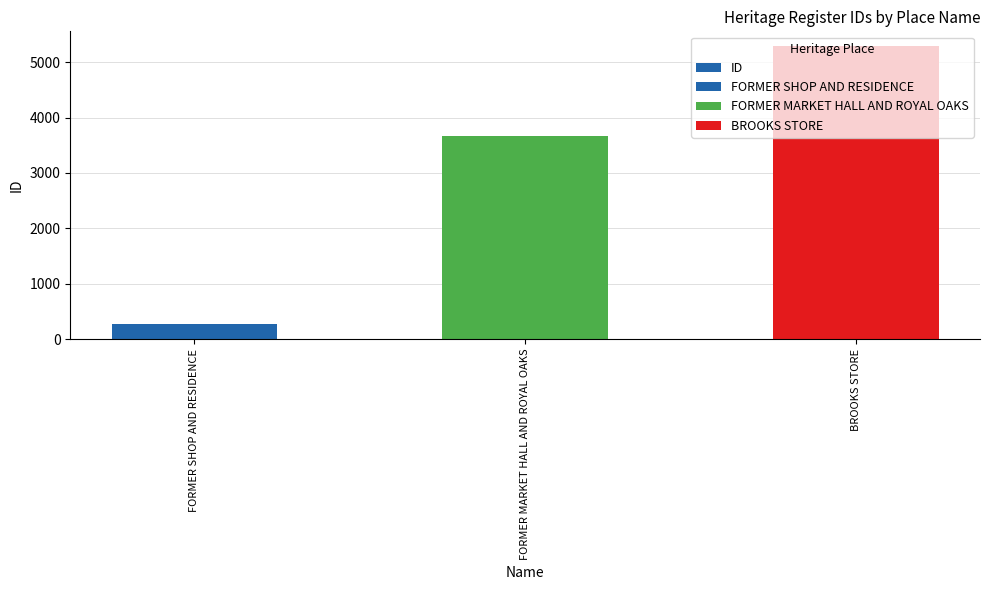

The value at BROOKS STORE is 5291. True or false?

True